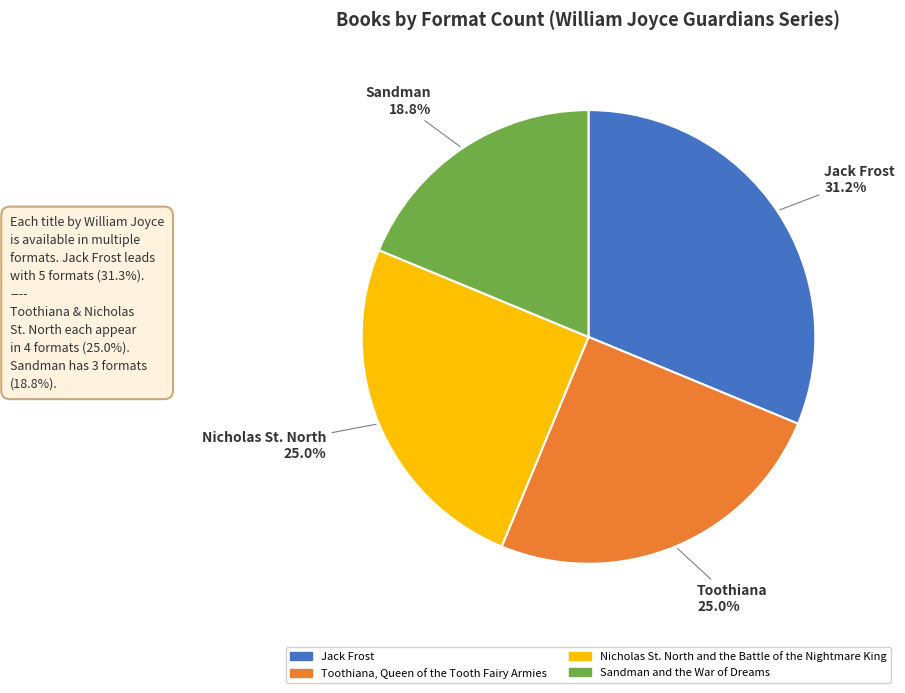

To the nearest percent, what portion does Sandman and the War of Dreams represent?

19%